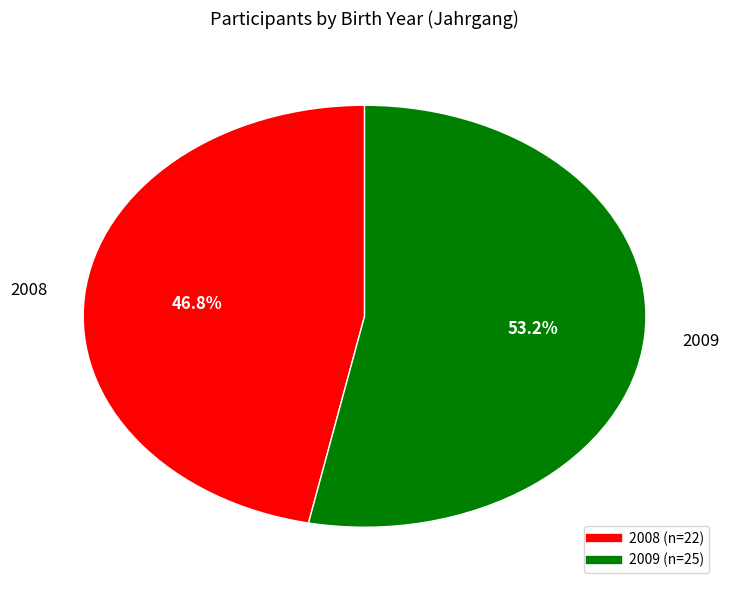

To the nearest percent, what portion does 2009 represent?

53%